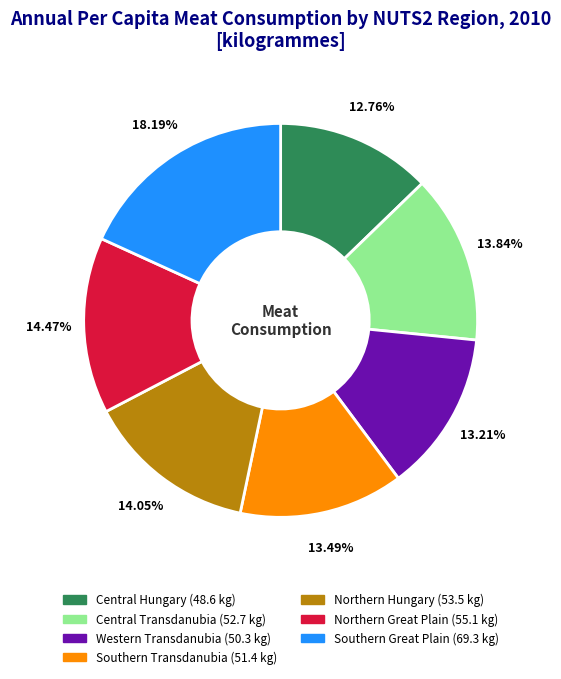

To the nearest percent, what is the average slice percentage?

14%